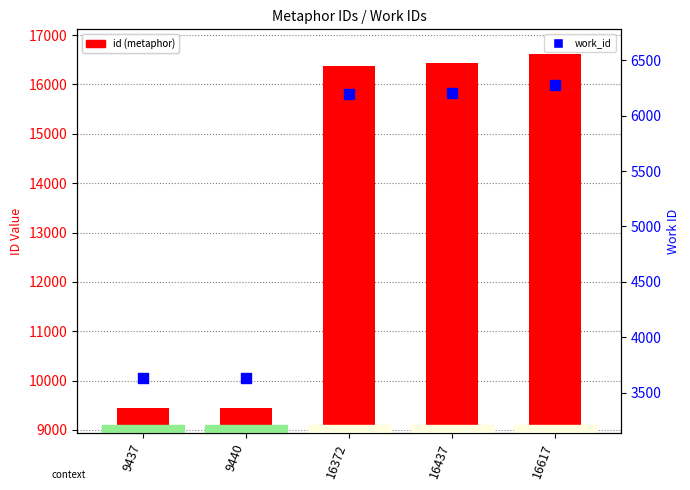

At how many categories does at least one series exceed 12848?

3